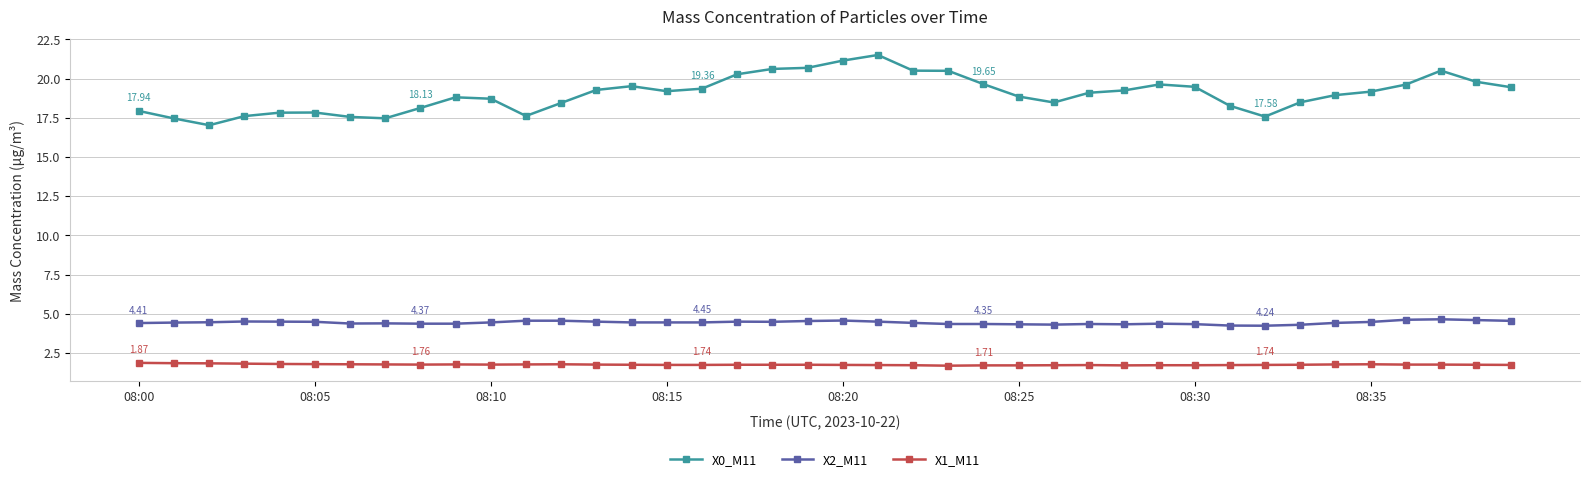

True or false: X0_M11 and X2_M11 cross at least once.

False